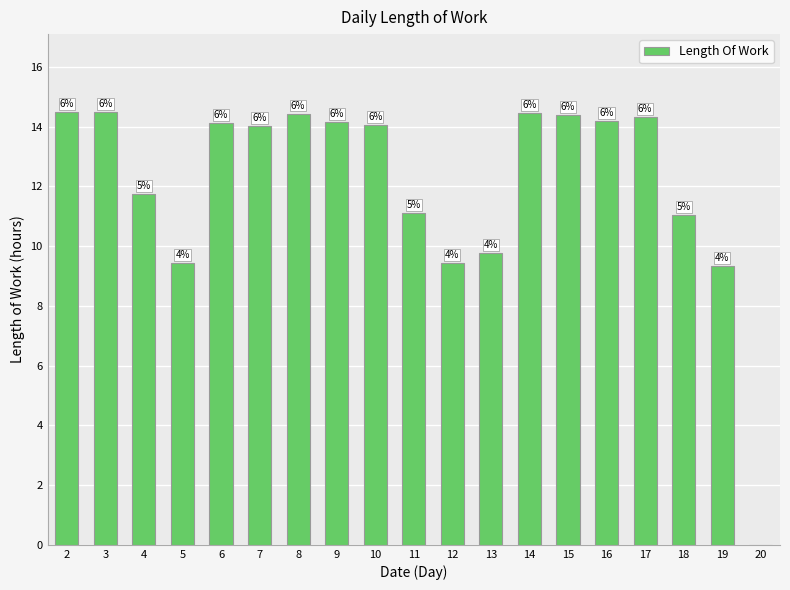

What is the difference between the second highest and second lowest values?

5.2